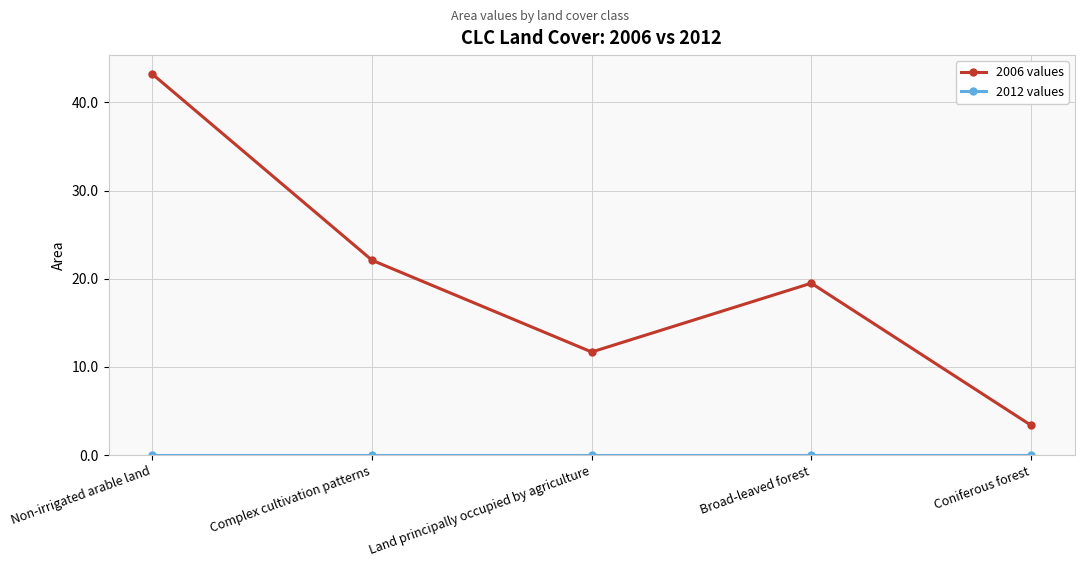

How many interior local peaks does the 2006 values series have?

1